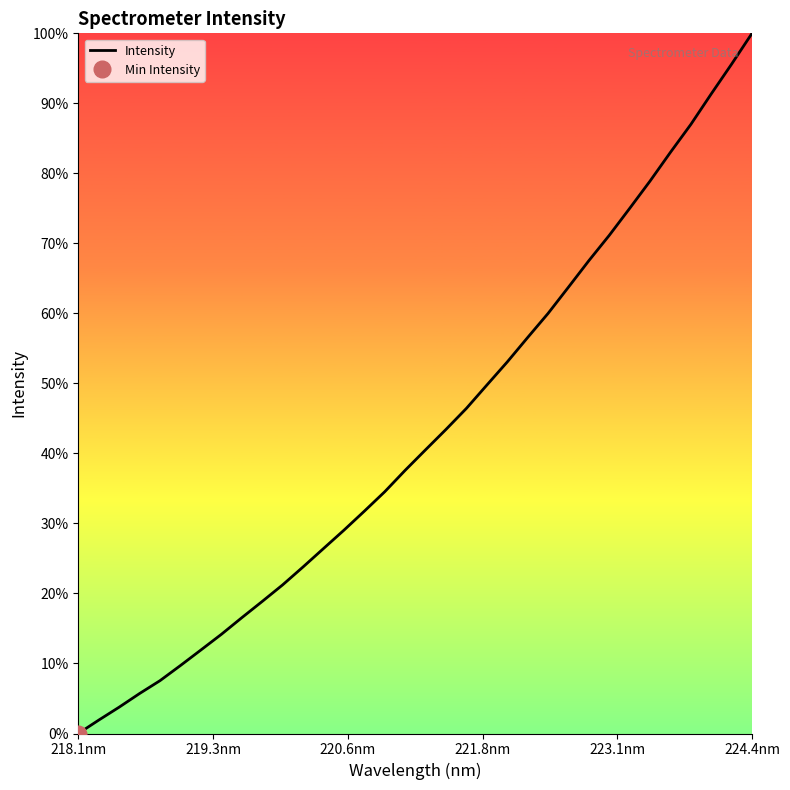

What is the maximum value for Intensity?

100.0